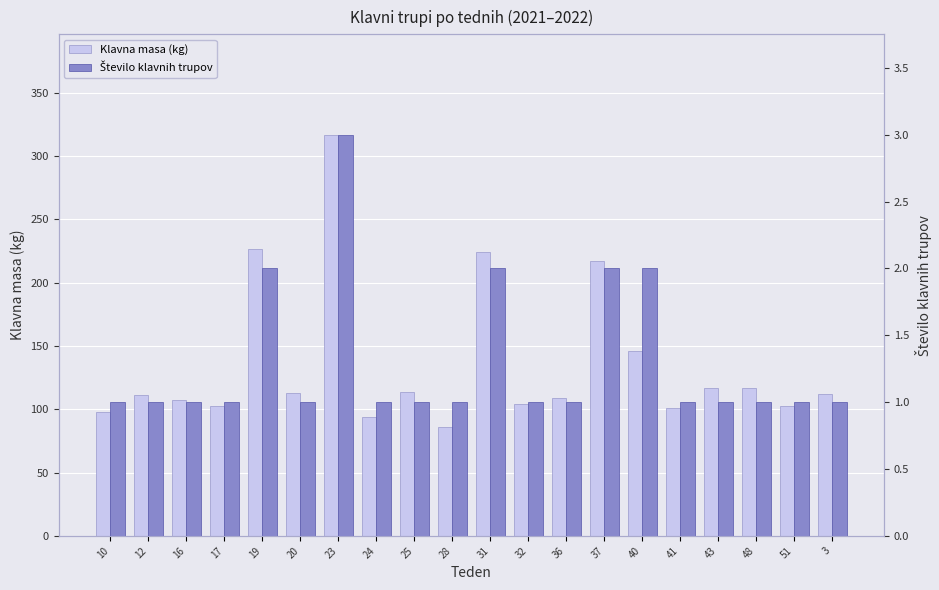

Reading right to left, what are all the values shown in this chart?

Klavna masa (kg): 3=112	51=103	48=117	43=117	41=101	40=146	37=217	36=109	32=104	31=224	28=86	25=114	24=94	23=317	20=113	19=227	17=103	16=107	12=111	10=98
Število klavnih trupov: 3=1	51=1	48=1	43=1	41=1	40=2	37=2	36=1	32=1	31=2	28=1	25=1	24=1	23=3	20=1	19=2	17=1	16=1	12=1	10=1